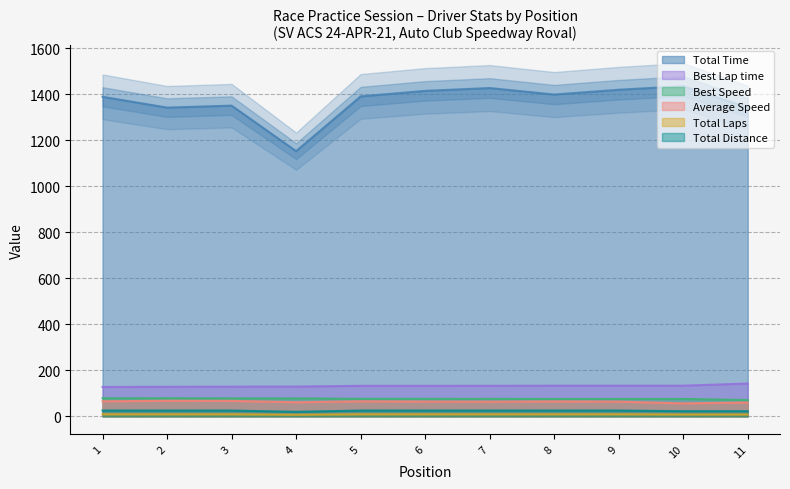

Which category has the highest value across all series?

10